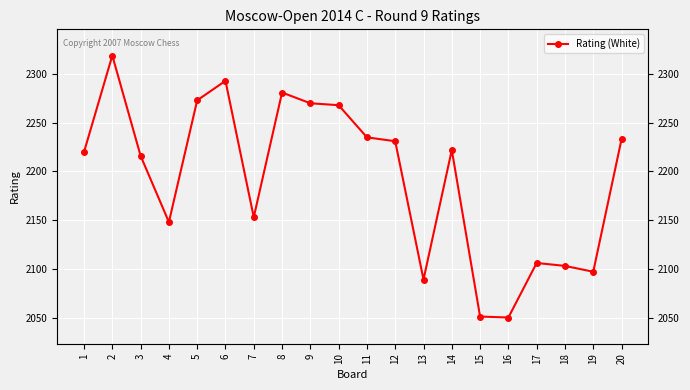

Reading right to left, what are all the values shown in this chart?

20=2233	19=2097	18=2103	17=2106	16=2050	15=2051	14=2222	13=2089	12=2231	11=2235	10=2268	9=2270	8=2281	7=2153	6=2293	5=2273	4=2148	3=2216	2=2319	1=2220